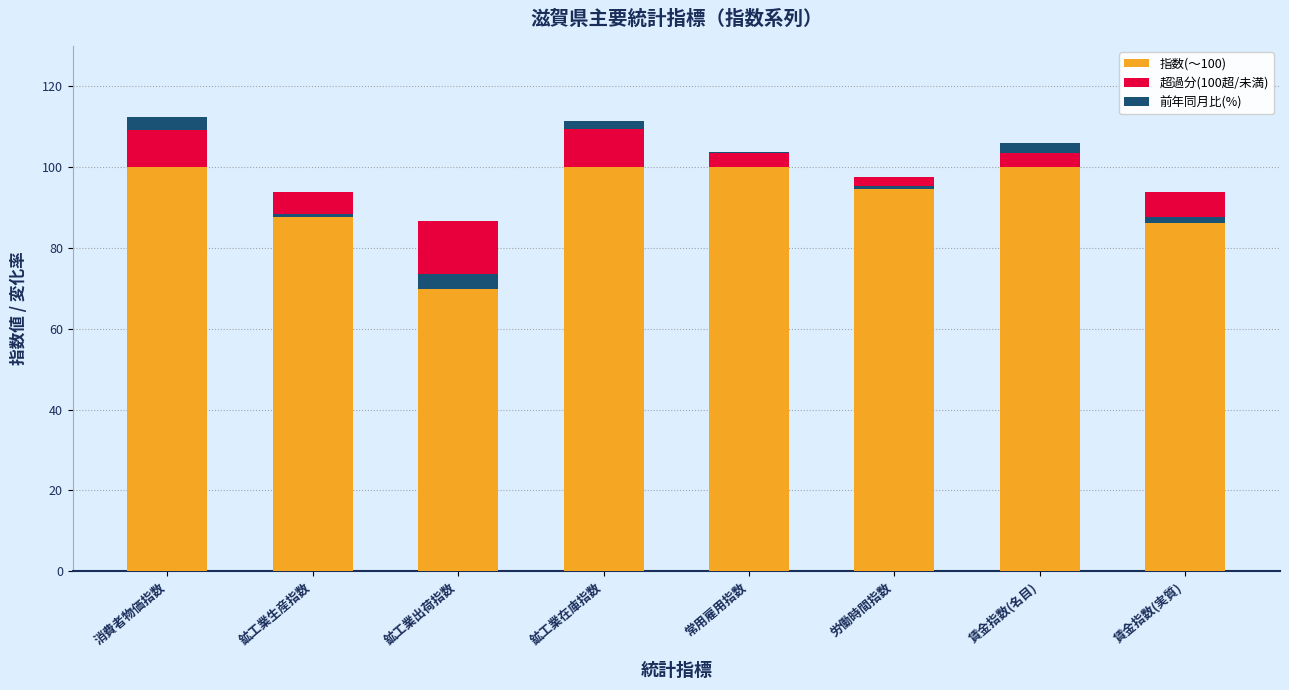

Is it true that 超過分(100超/未満) equals 3.7 at 常用雇用指数?

True